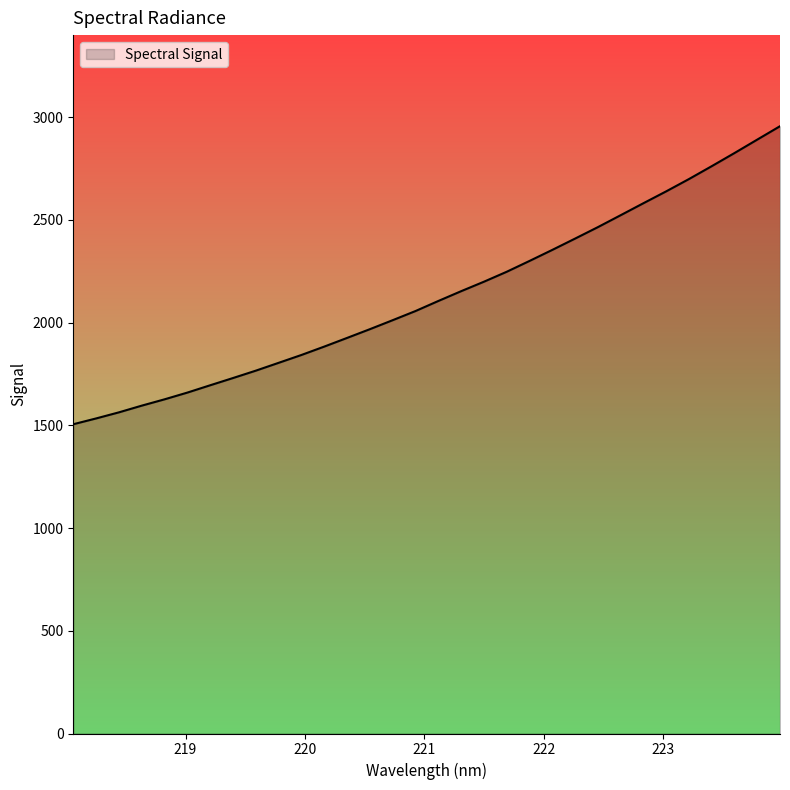

What is the difference between the maximum and minimum values?

1450.7